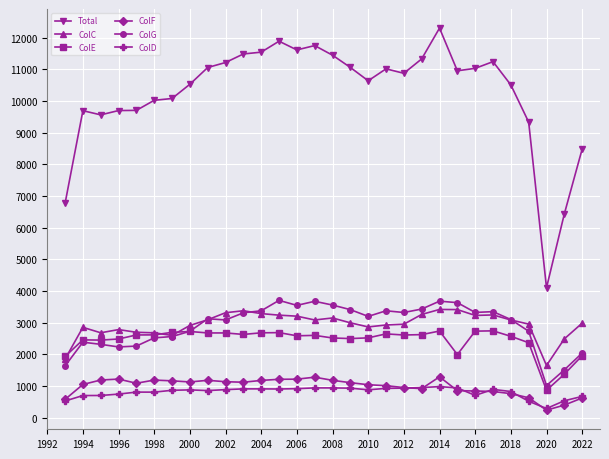

What is the value of the ColE point at the 21st from the left?

2621